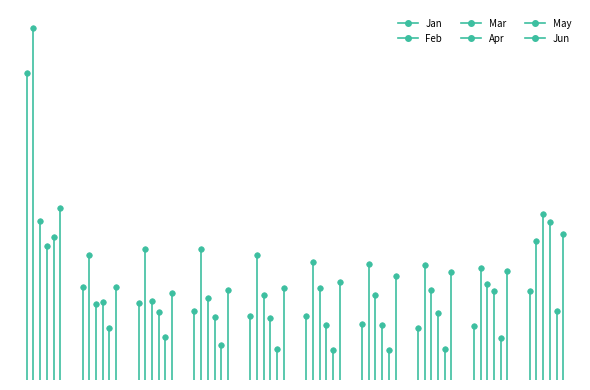

After their last crossing, which series has the higher values: Jun or Mar?

Mar